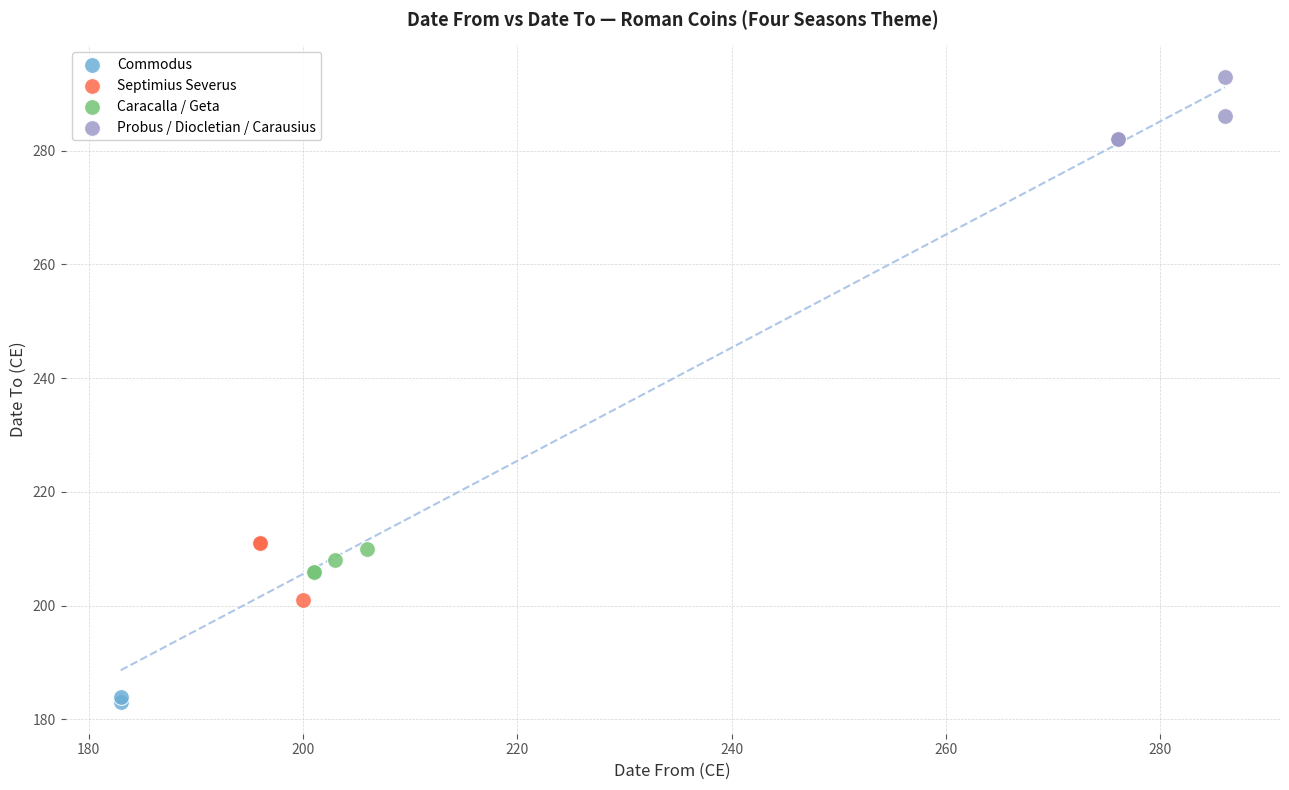

What are all the series names shown in the legend?

Commodus, Septimius Severus, Caracalla / Geta, Probus / Diocletian / Carausius